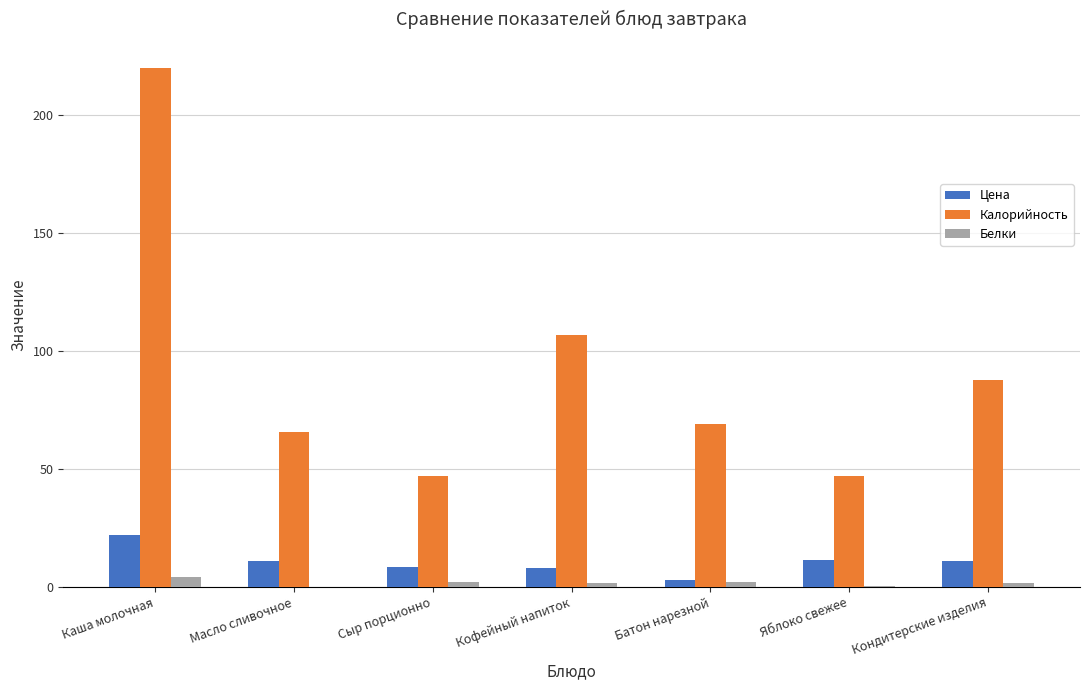

The Калорийность series shows 65.7 at Масло сливочное. True or false?

True